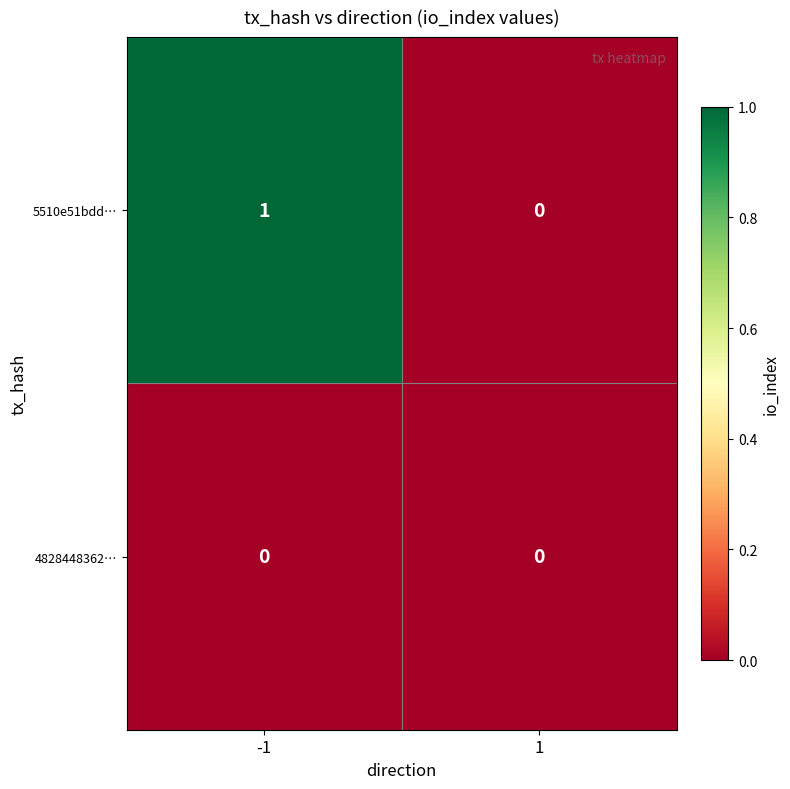

Rank the series by their average value, from lowest to highest.

4828448362…, 5510e51bdd…